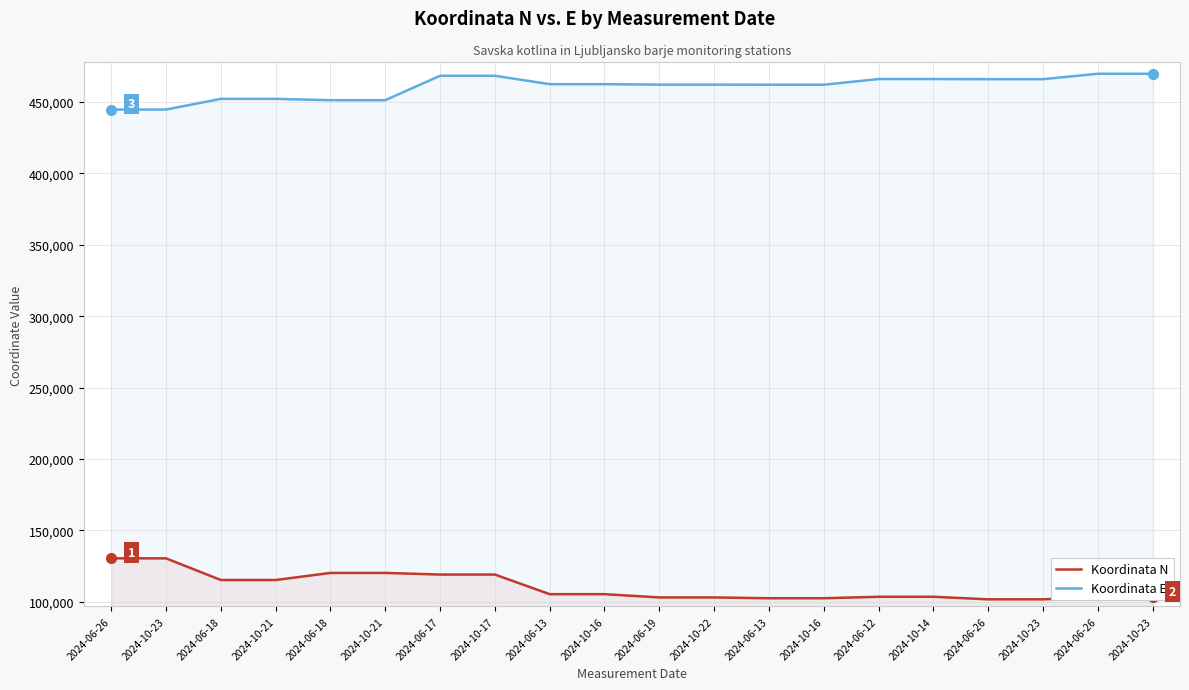

True or false: Koordinata E has more than 2 interior local peaks.

False